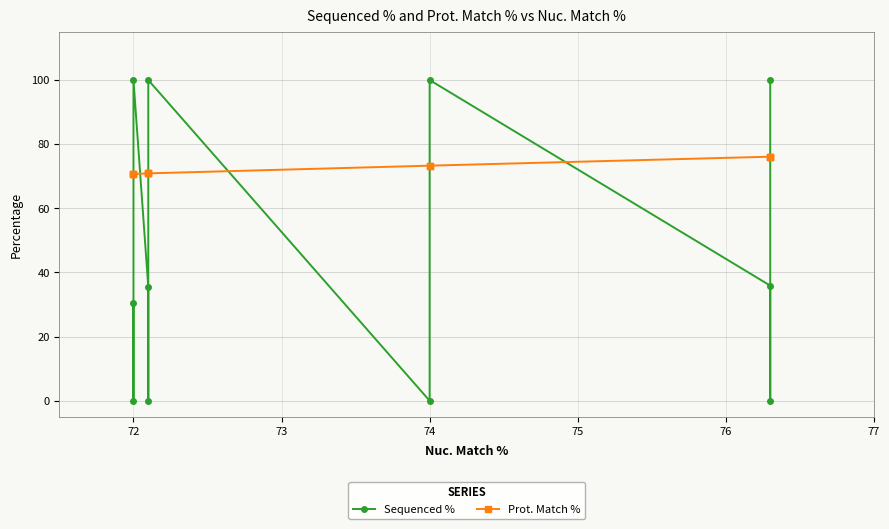

List the series in order of their overall mean, highest first.

Prot. Match %, Sequenced %